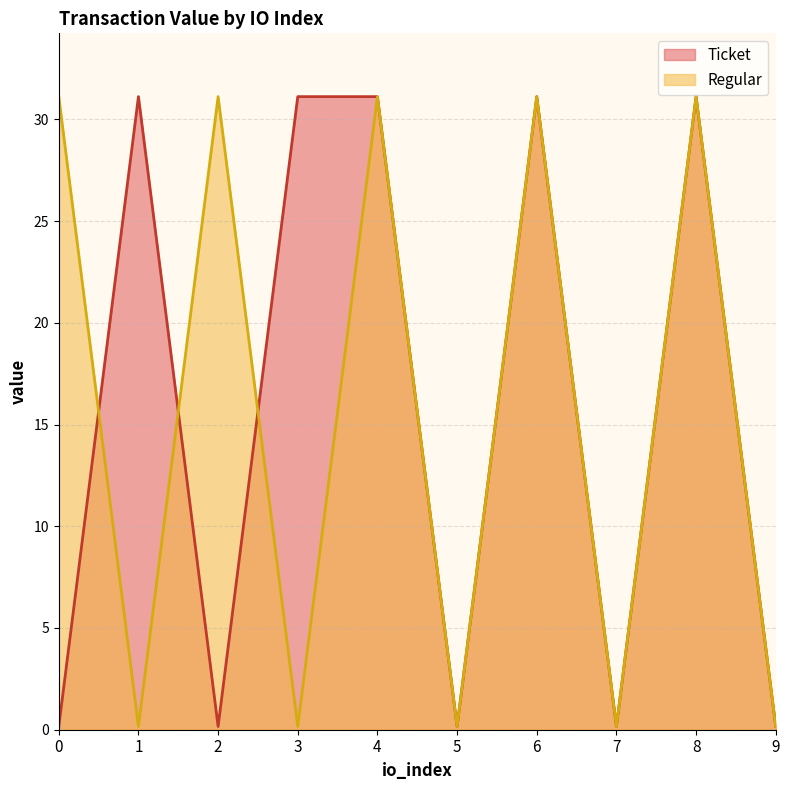

Between 4 and 9, which series saw the biggest shift?

Ticket